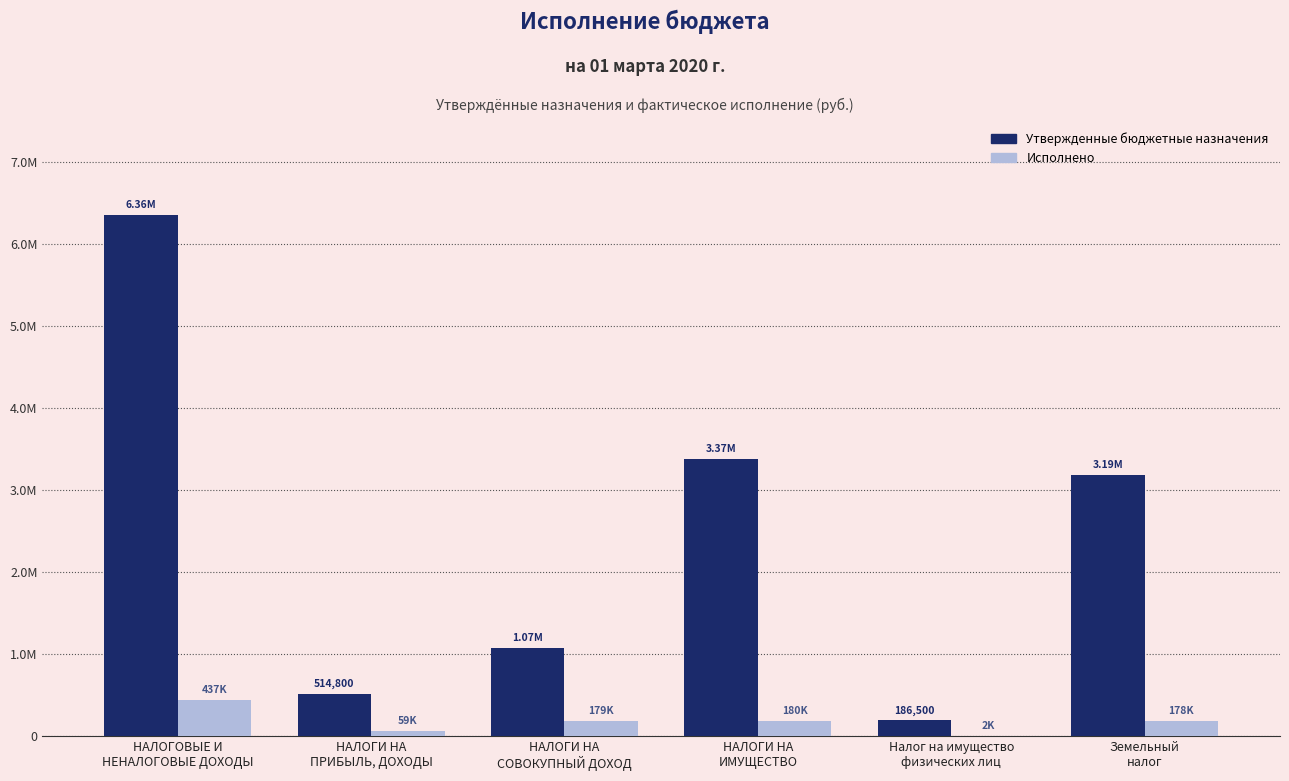

Reading right to left, list all the values displayed in this chart.

Утвержденные бюджетные назначения: 3188000.0	186500.0	3374500.0	1069500.0	514800.0	6361600.0
Исполнено: 178159.9	1565.7	179725.6	178694.1	58590.3	436638.0